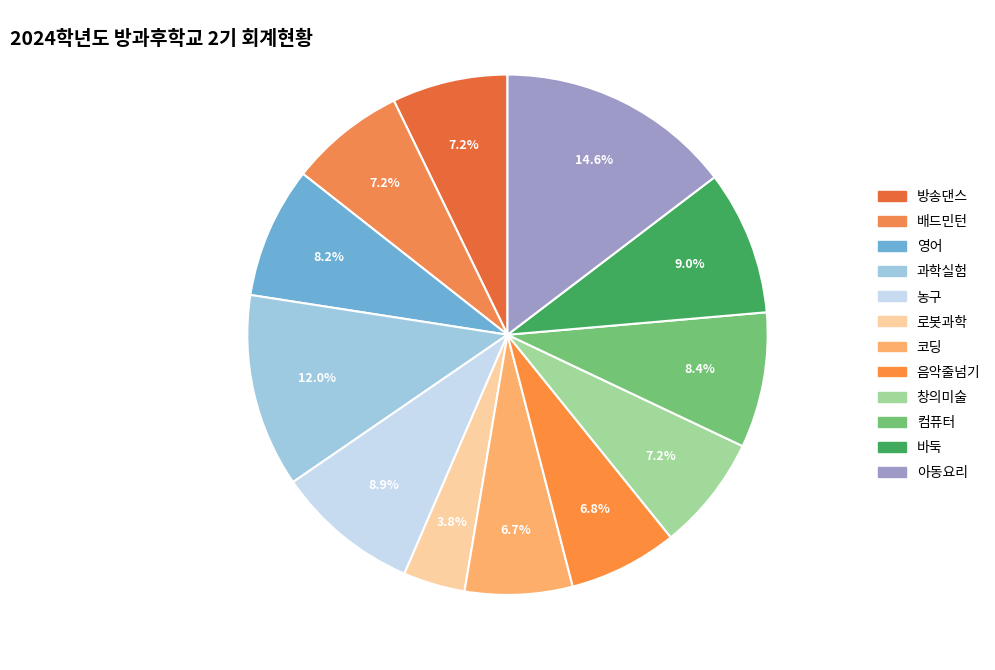

Is it true that 영어 is 1% of the pie?

False